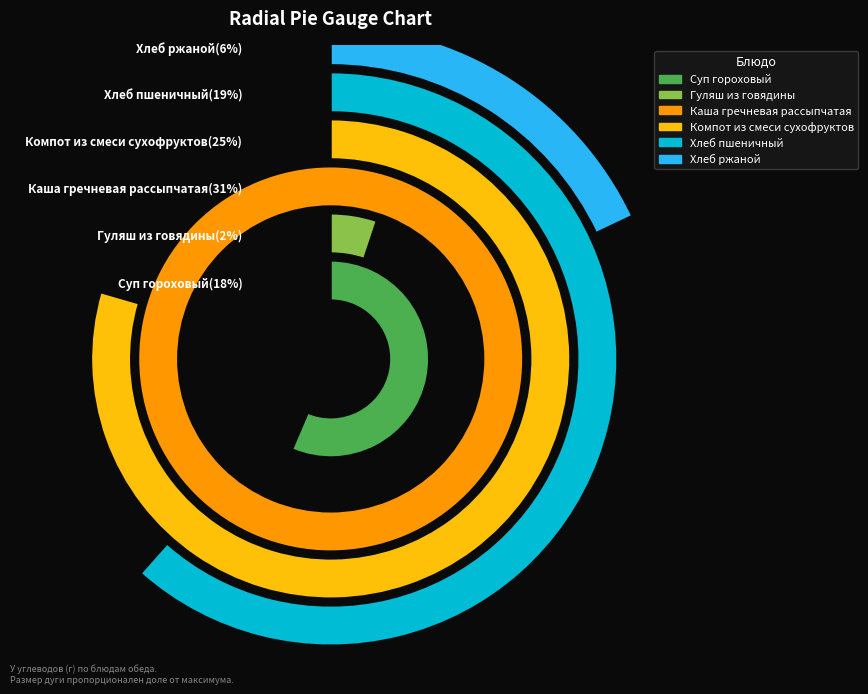

To the nearest percent, what portion does Хлеб ржаной represent?

6%